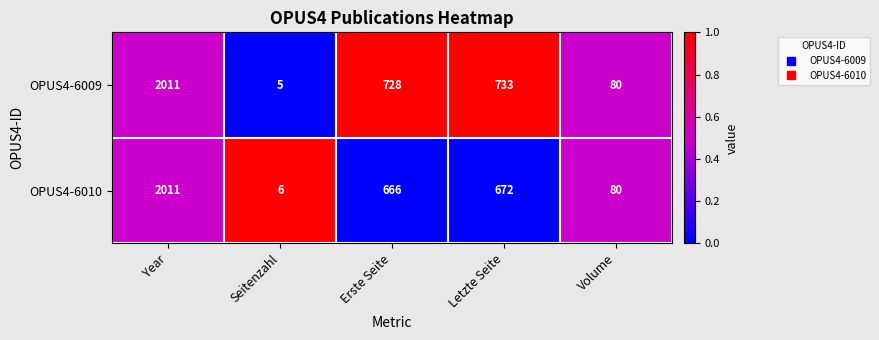

Between Seitenzahl and Erste Seite, which series saw the biggest shift?

OPUS4-6009